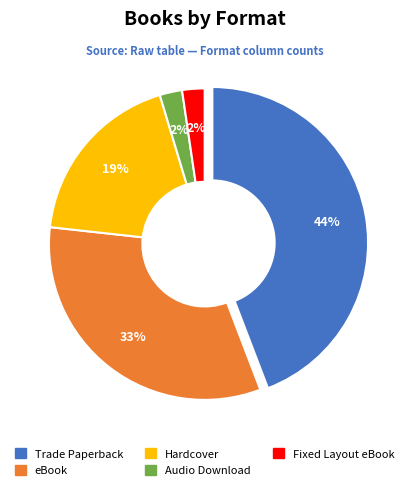

How many segments does this pie chart have?

5